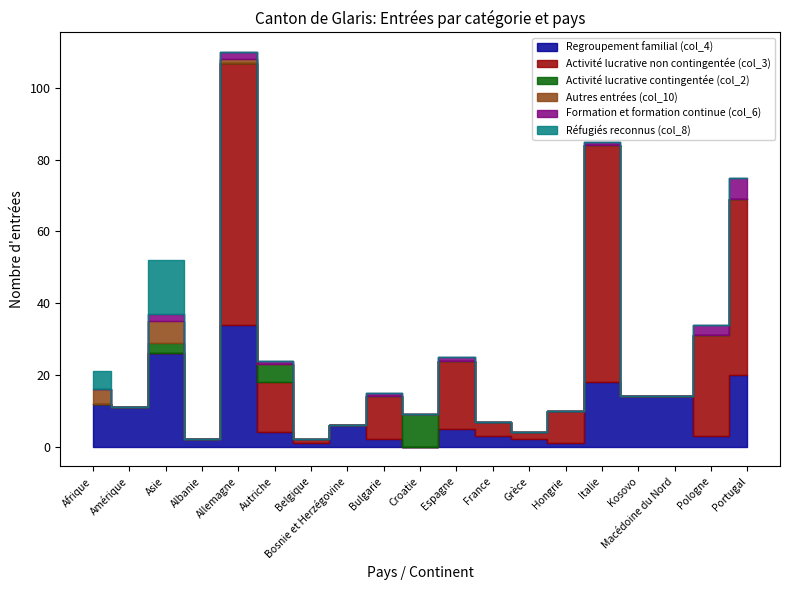

Is the value of Formation et formation continue (col_6) at Bosnie et Herzégovine greater than the value of Réfugiés reconnus (col_8) at Bulgarie?

No